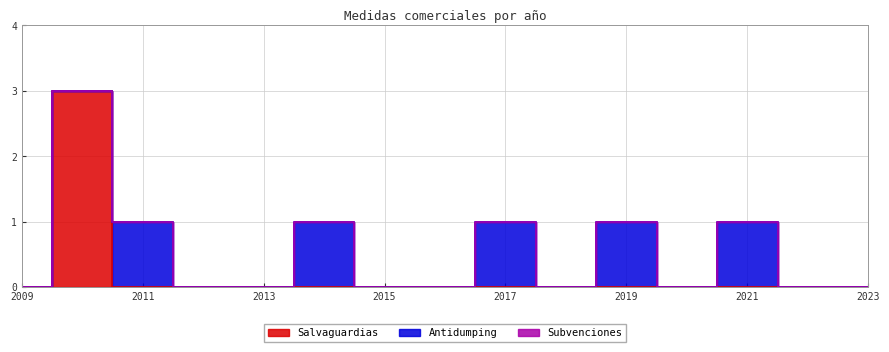

How many interior local peaks does the Antidumping series have?

5